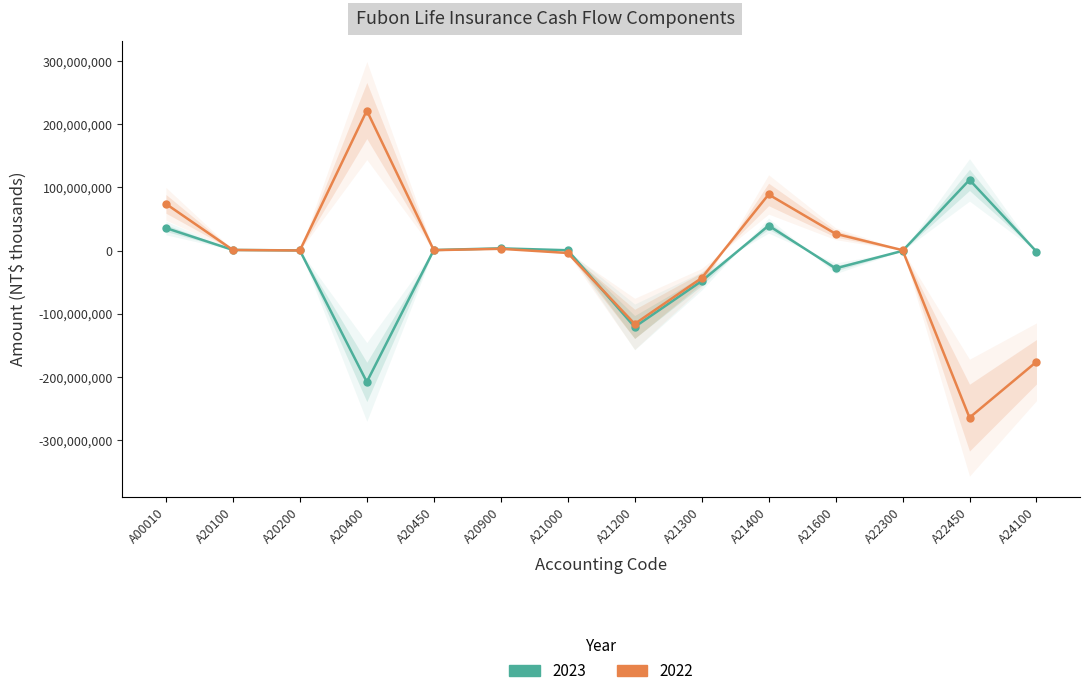

How many values in 2022 are above zero?

9